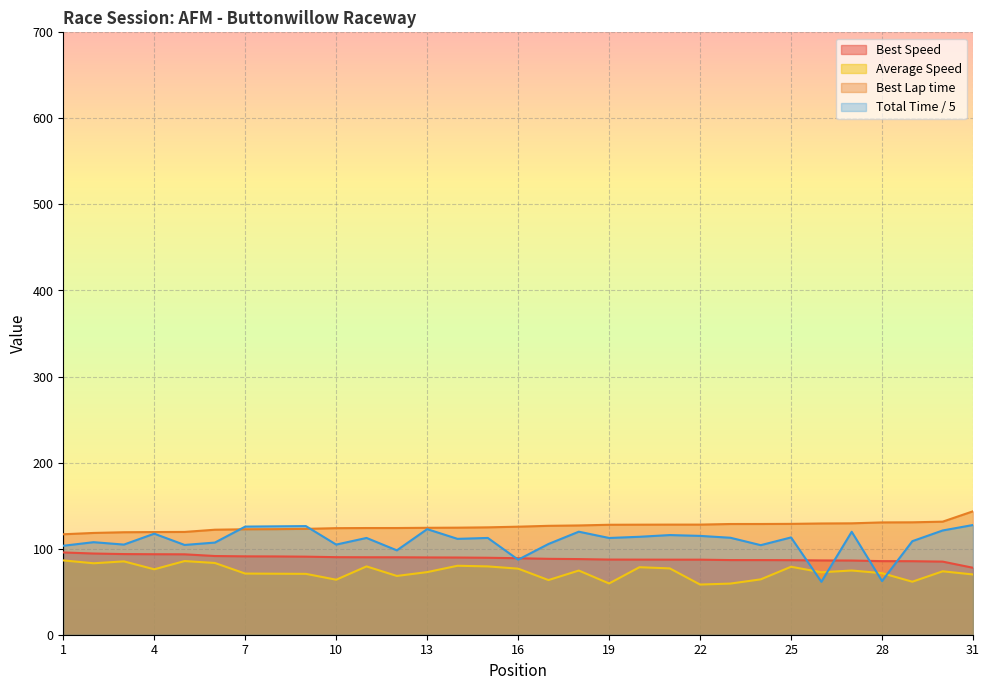

What is the difference between the maximum and minimum values in the Average Speed series?

28.0